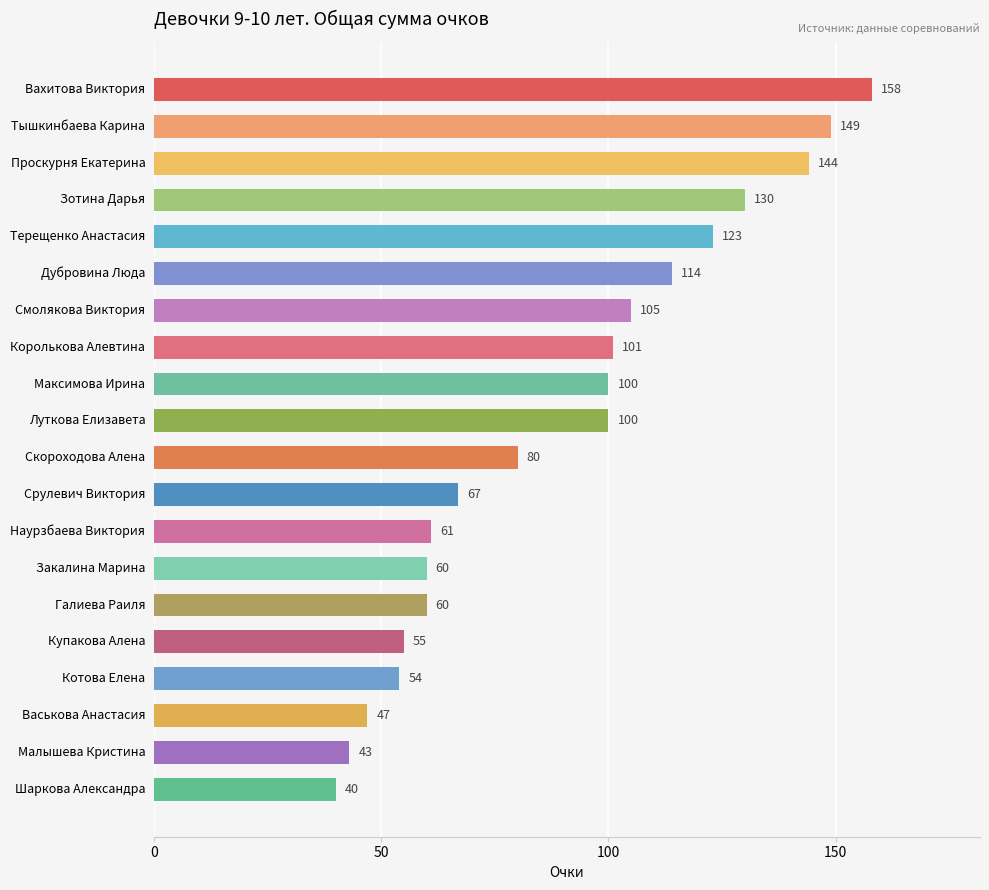

True or false: the data shows 90 at Закалина Марина.

False